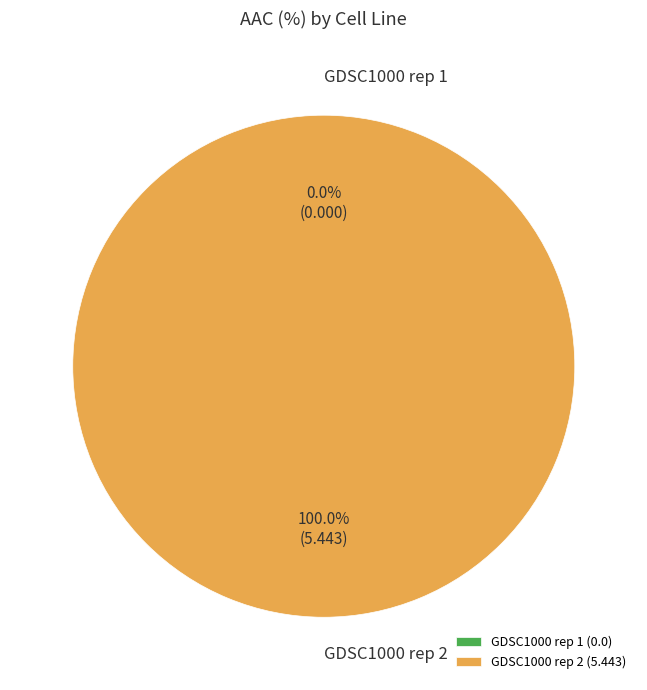

Count the number of slices in the pie.

2